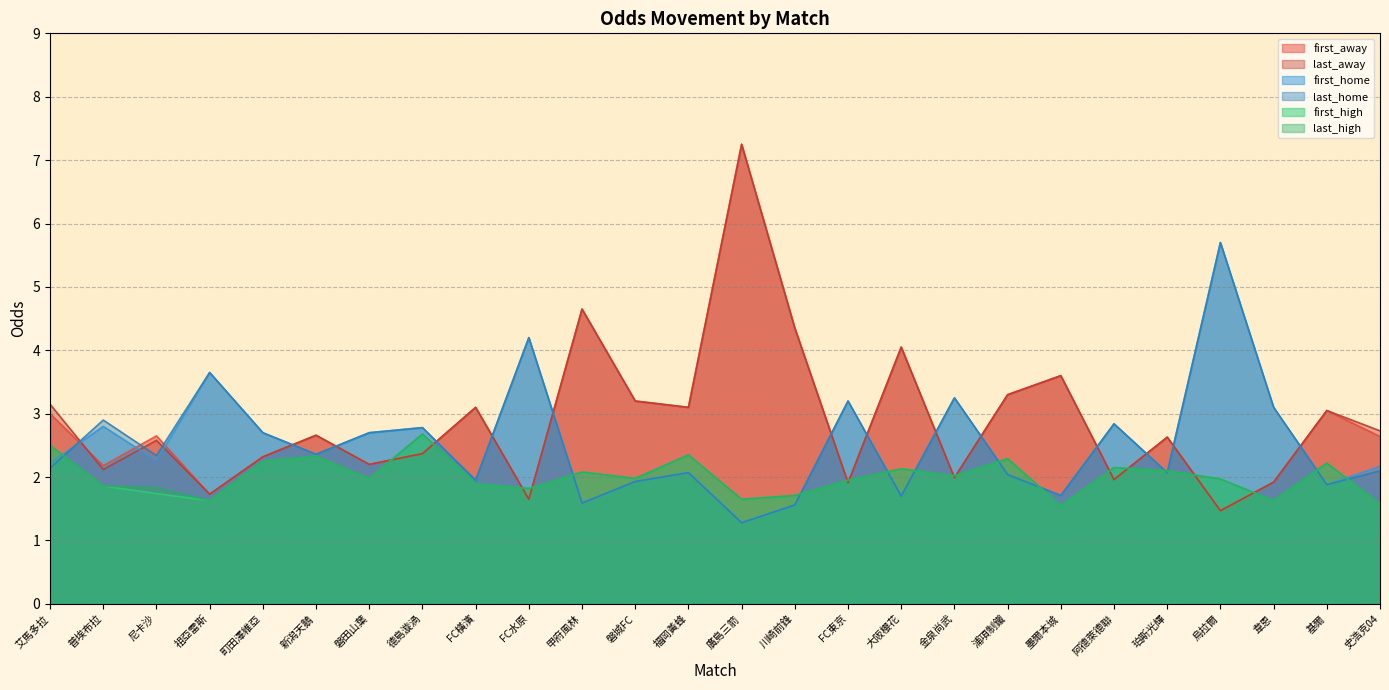

Which series has the widest spread of values?

first_away